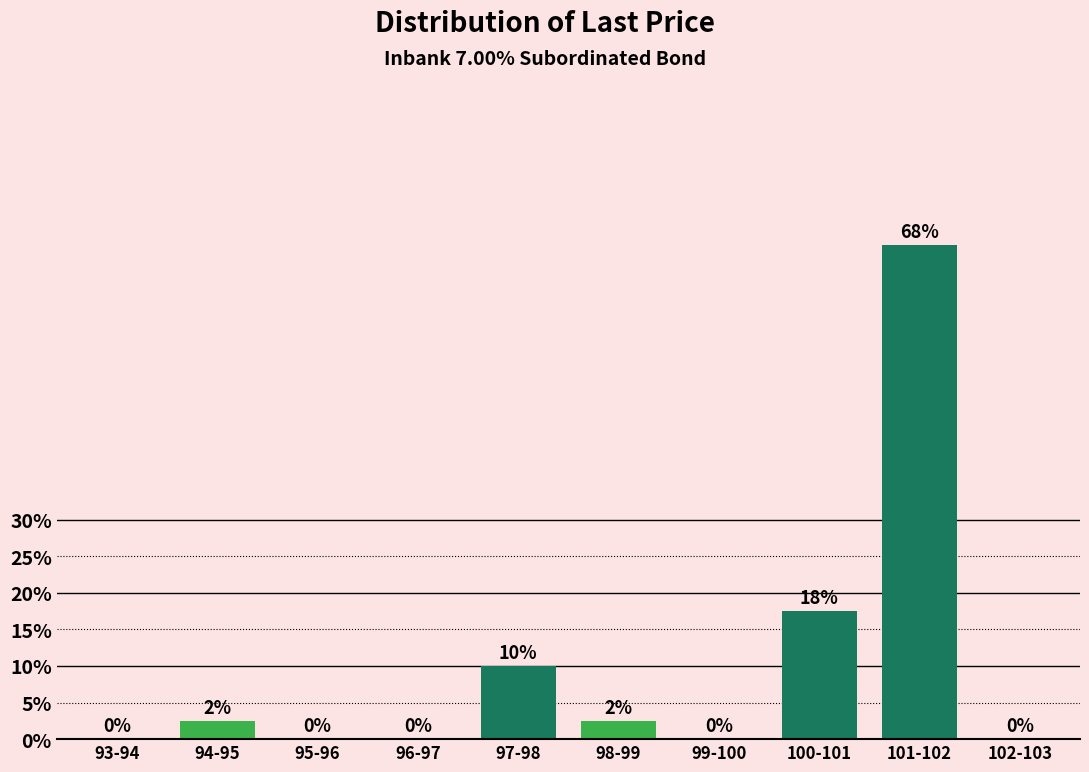

What is the change in value from 100-101 to 101-102?

+50.0